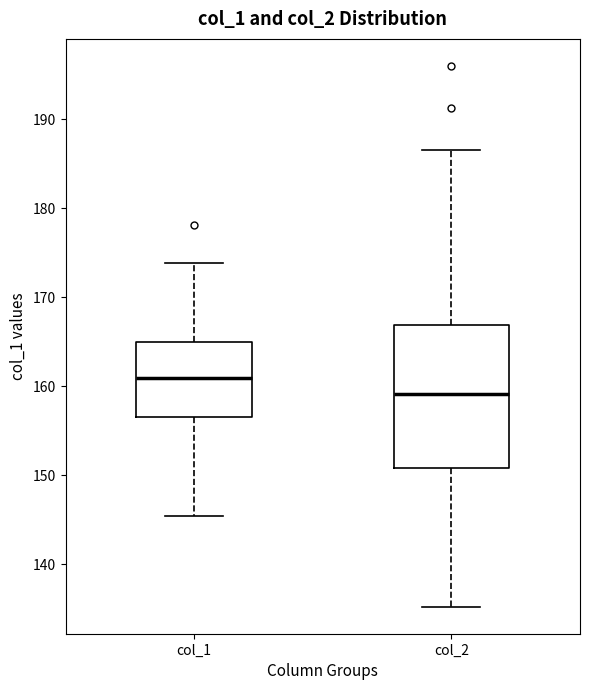

Which box has the highest median line?

col_1